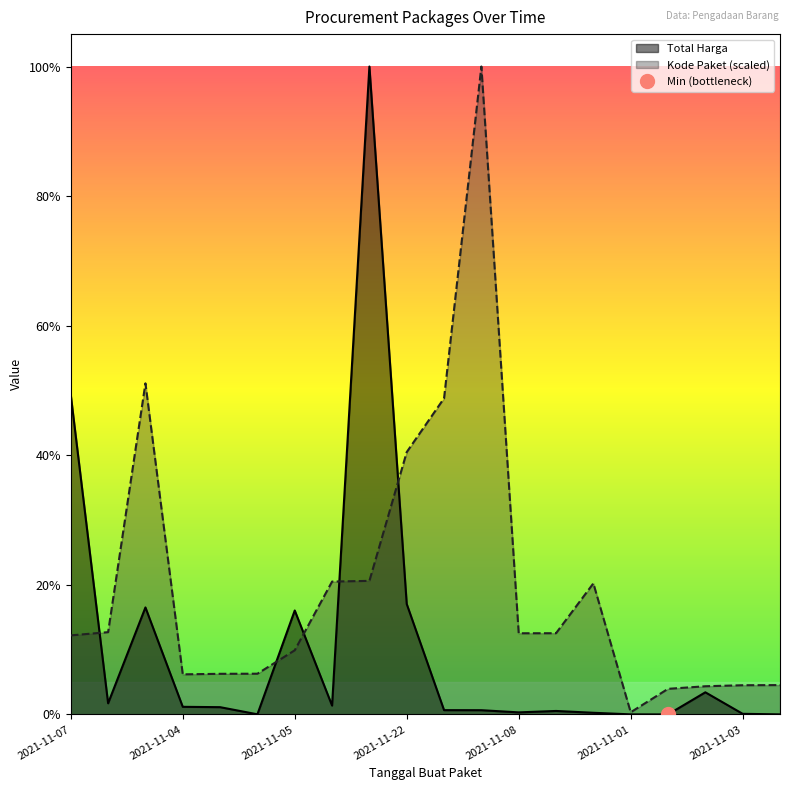

How many data points does each series have?

20